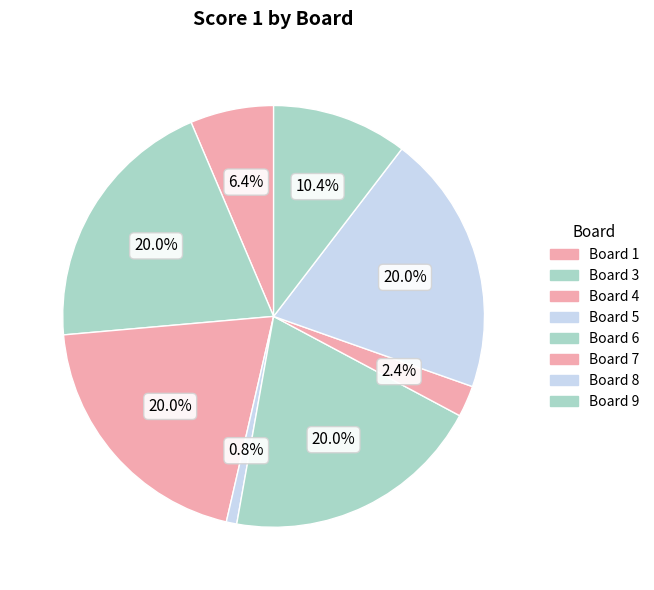

Count the number of slices in the pie.

8